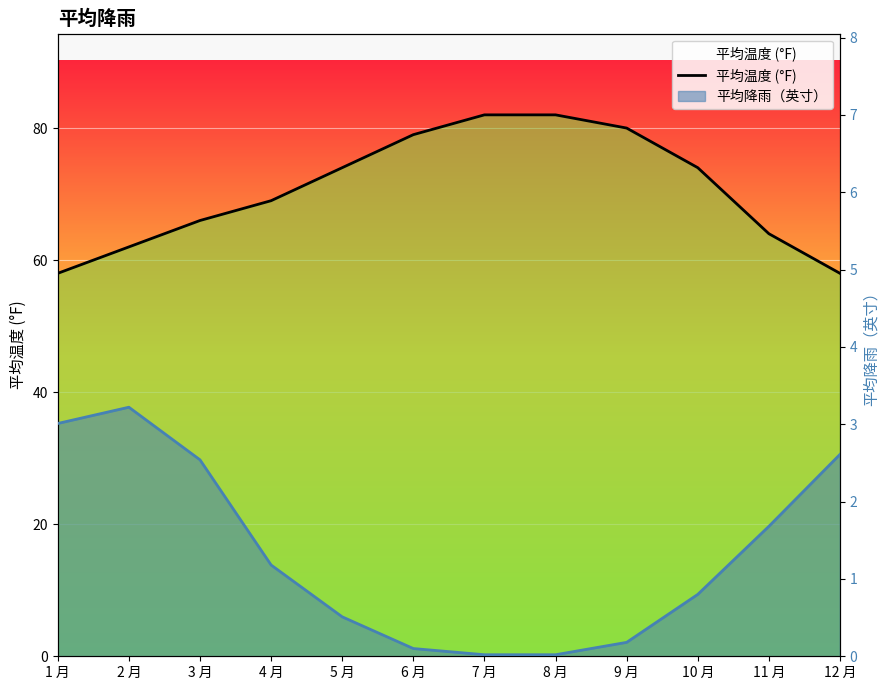

Between 8 月 and 1 月, which is larger?

8 月